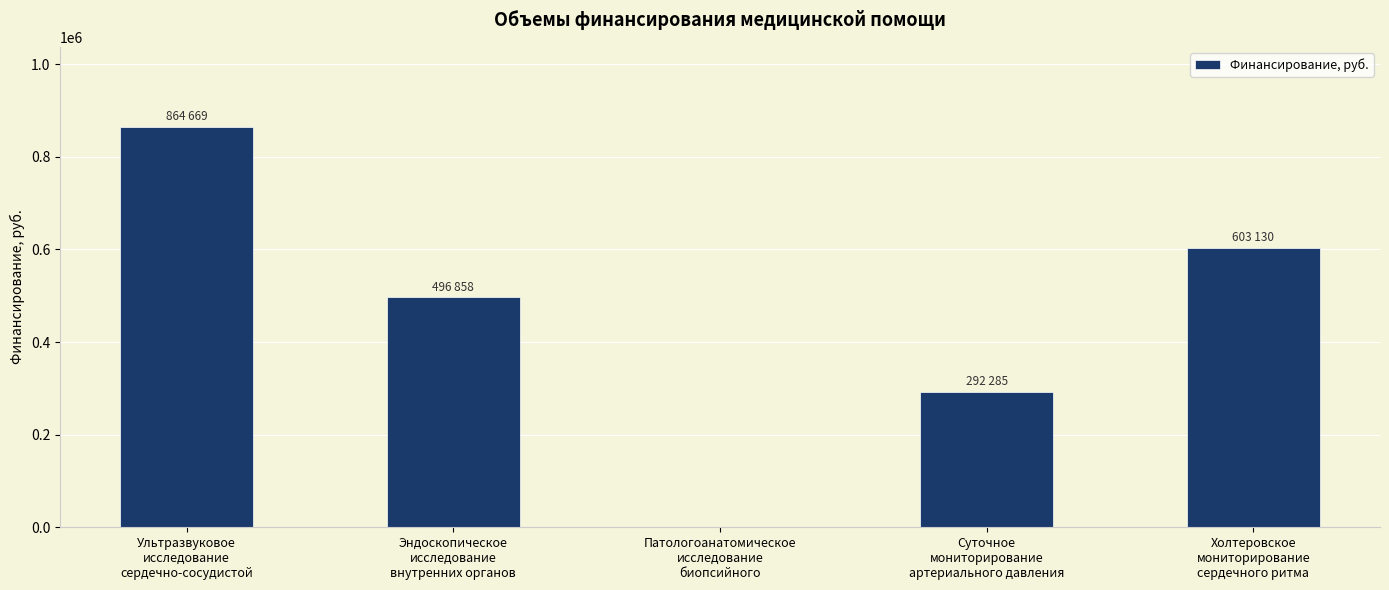

Reading left to right, list all the values displayed in this chart.

Ультразвуковое
исследование
сердечно-сосудистой=864669	Эндоскопическое
исследование
внутренних органов=496858	Патологоанатомическое
исследование
биопсийного=0	Суточное
мониторирование
артериального давления=292285	Холтеровское
мониторирование
сердечного ритма=603130